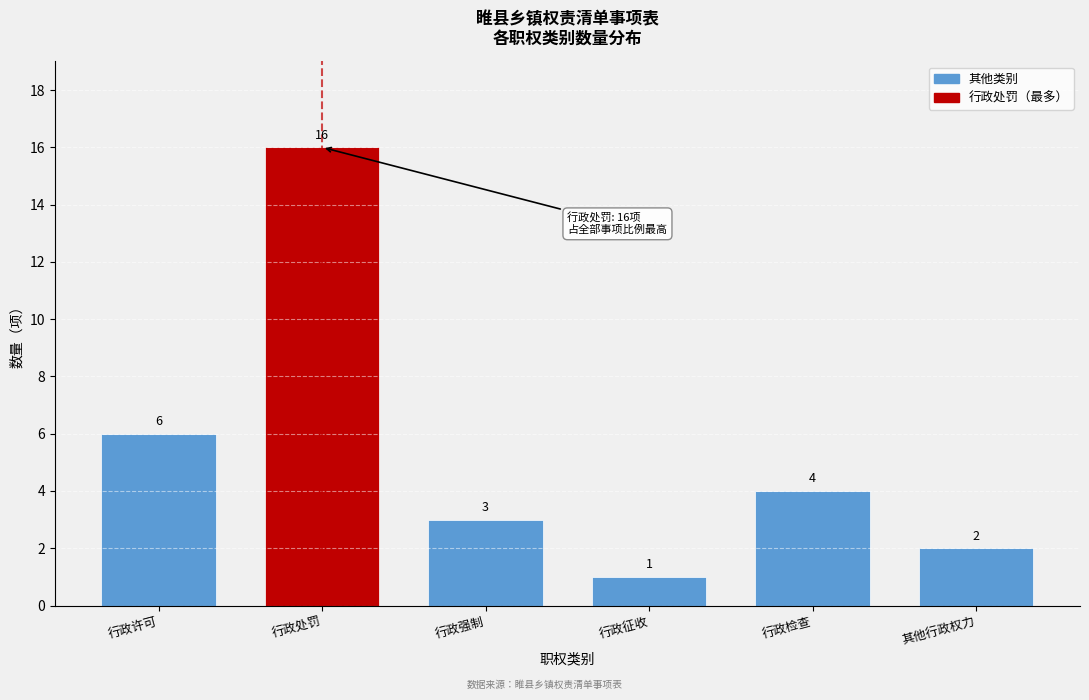

Reading left to right, transcribe all the data shown in this chart.

行政许可=6	行政处罚=16	行政强制=3	行政征收=1	行政检查=4	其他行政权力=2